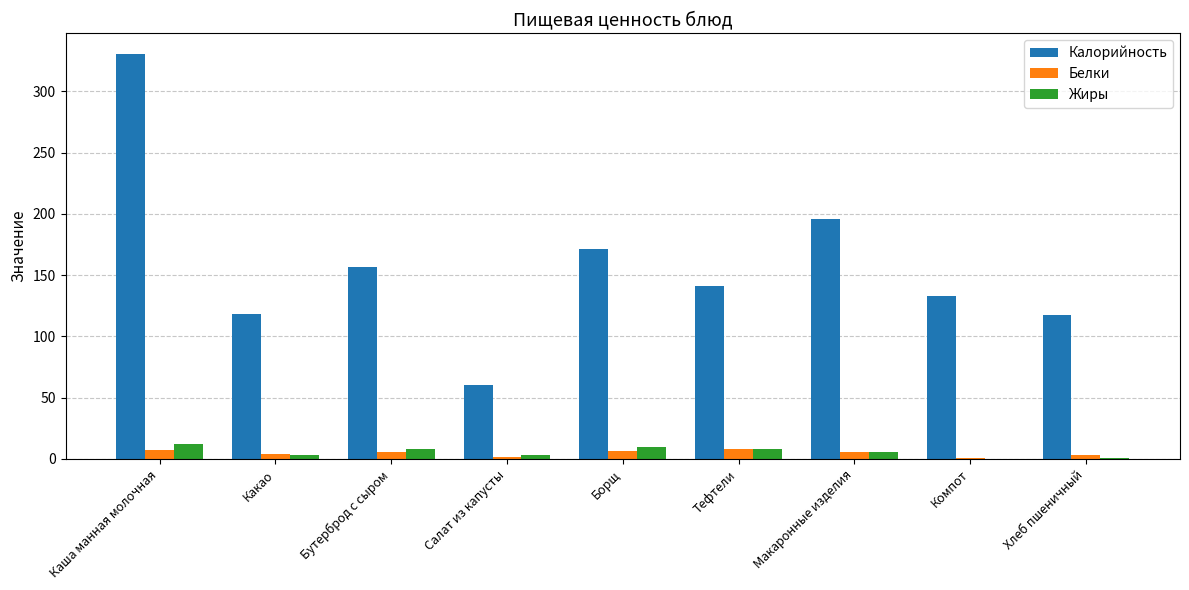

The value of Жиры at Тефтели is 8.0. True or false?

True